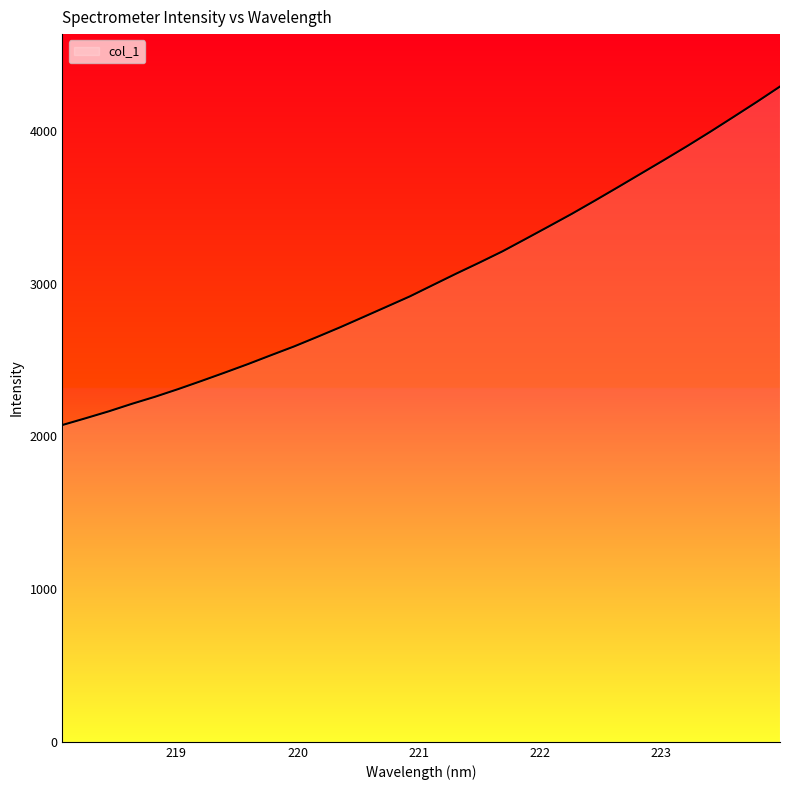

What is the difference between the maximum and minimum values?

2216.2